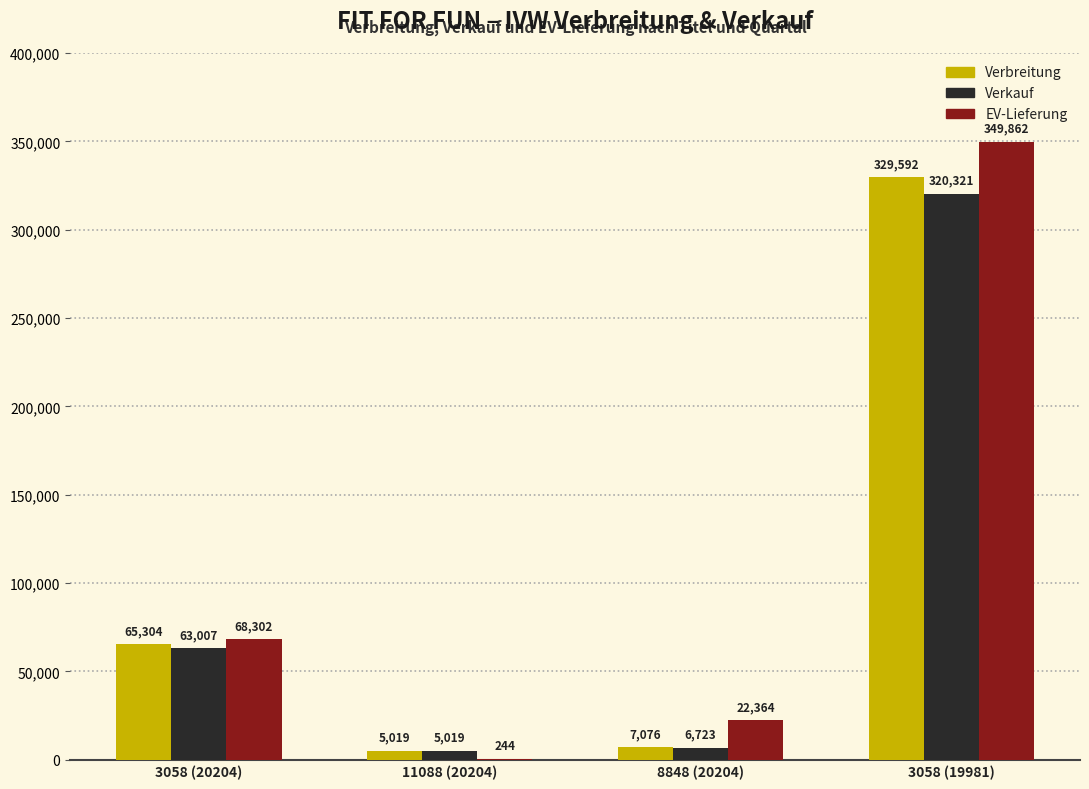

What are all the series names shown in the legend?

Verbreitung, Verkauf, EV-Lieferung